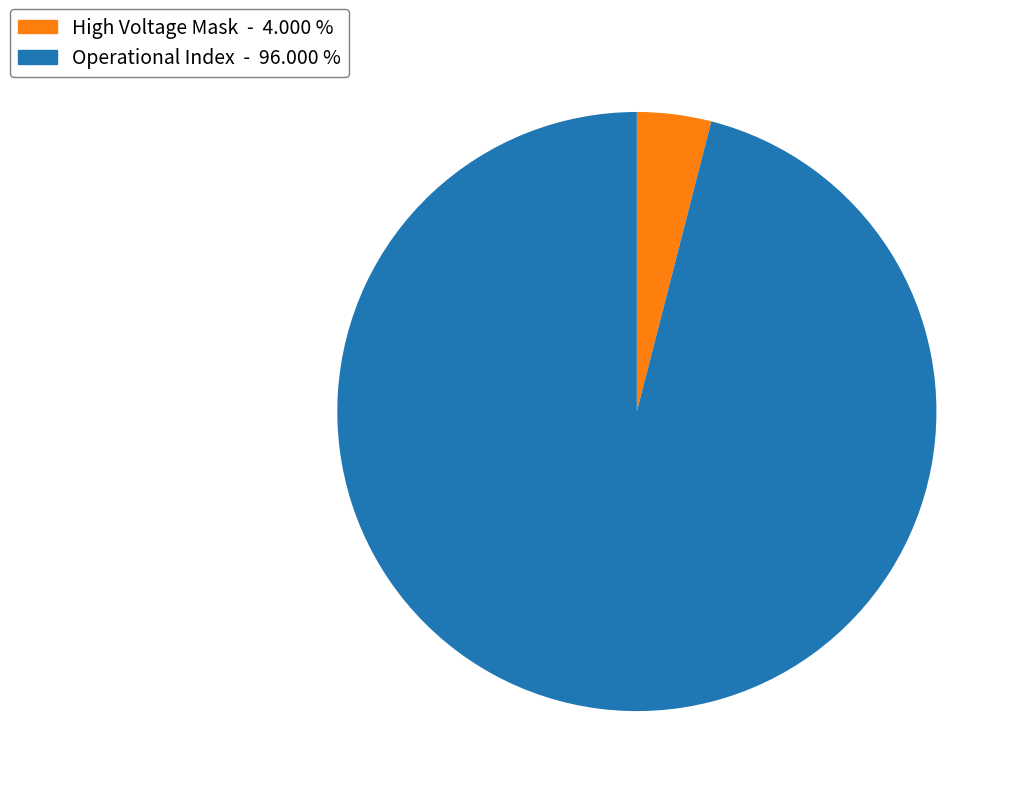

Count the number of slices in the pie.

2